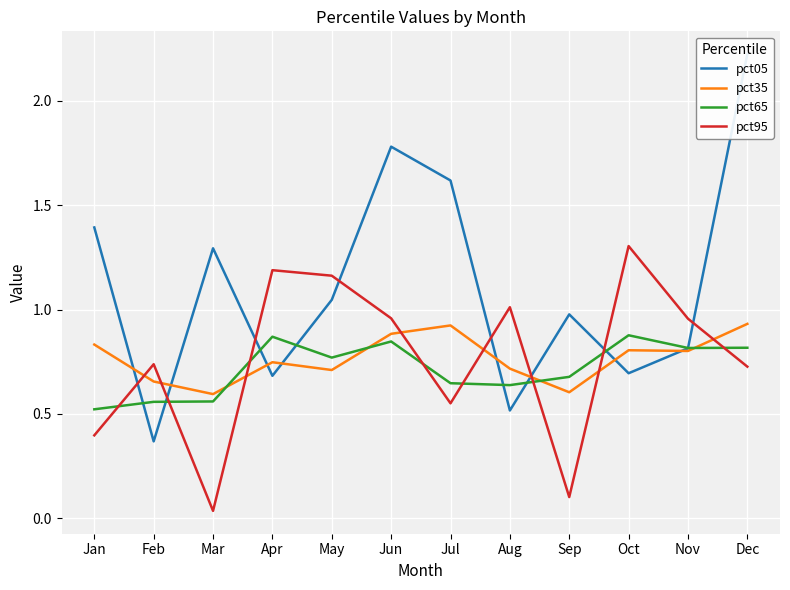

Reading left to right, list all the values displayed in this chart.

pct05: Jan=1.4	Feb=0.4	Mar=1.3	Apr=0.7	May=1.0	Jun=1.8	Jul=1.6	Aug=0.5	Sep=1.0	Oct=0.7	Nov=0.8	Dec=2.2
pct35: Jan=0.8	Feb=0.7	Mar=0.6	Apr=0.7	May=0.7	Jun=0.9	Jul=0.9	Aug=0.7	Sep=0.6	Oct=0.8	Nov=0.8	Dec=0.9
pct65: Jan=0.5	Feb=0.6	Mar=0.6	Apr=0.9	May=0.8	Jun=0.8	Jul=0.6	Aug=0.6	Sep=0.7	Oct=0.9	Nov=0.8	Dec=0.8
pct95: Jan=0.4	Feb=0.7	Mar=0.0	Apr=1.2	May=1.2	Jun=1.0	Jul=0.6	Aug=1.0	Sep=0.1	Oct=1.3	Nov=1.0	Dec=0.7